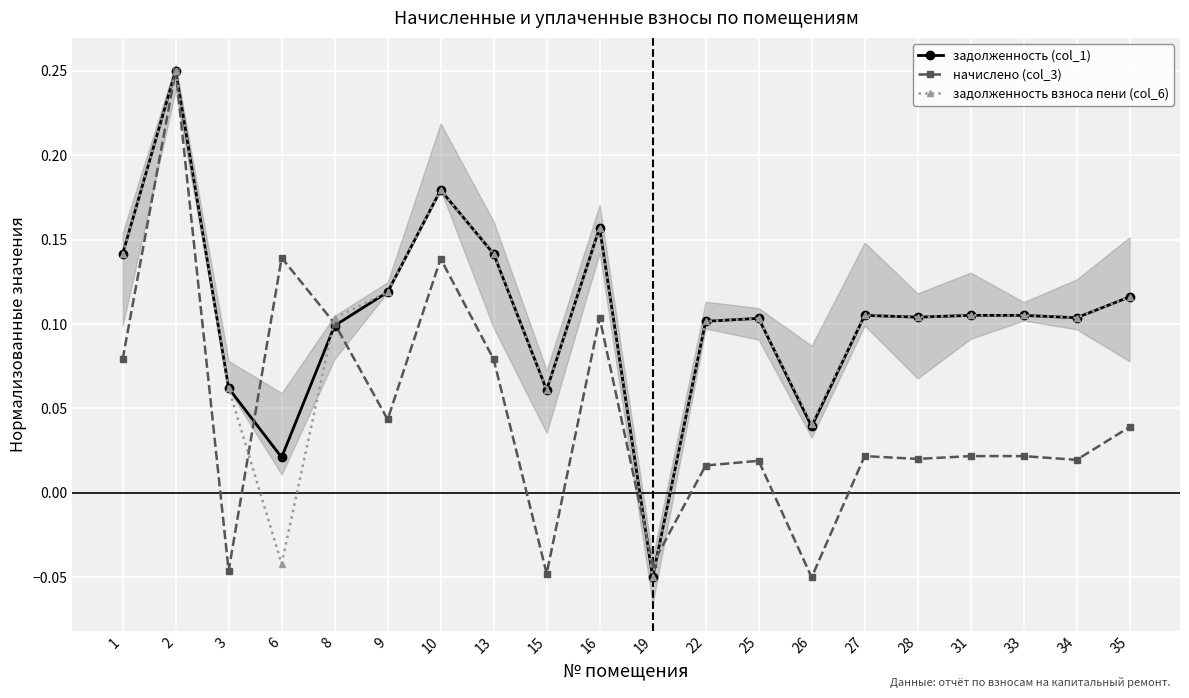

How many lines are shown in the chart?

3